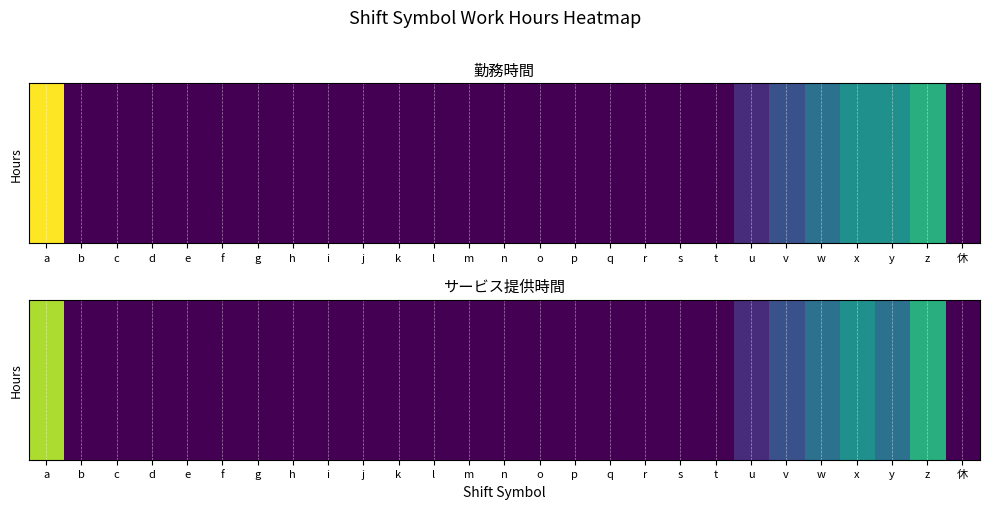

List the labels in order of value, largest first.

a, z, x, w, y, v, u, b, c, d, e, f, g, h, i, j, k, l, m, n, o, p, q, r, s, t, 休